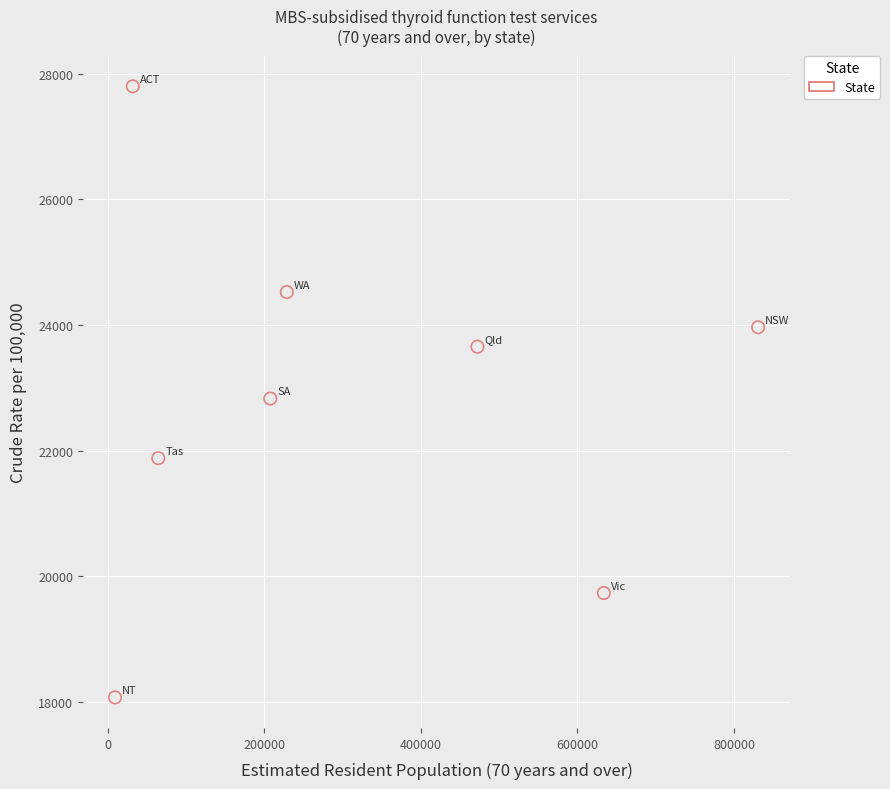

What is the average X value?

309856